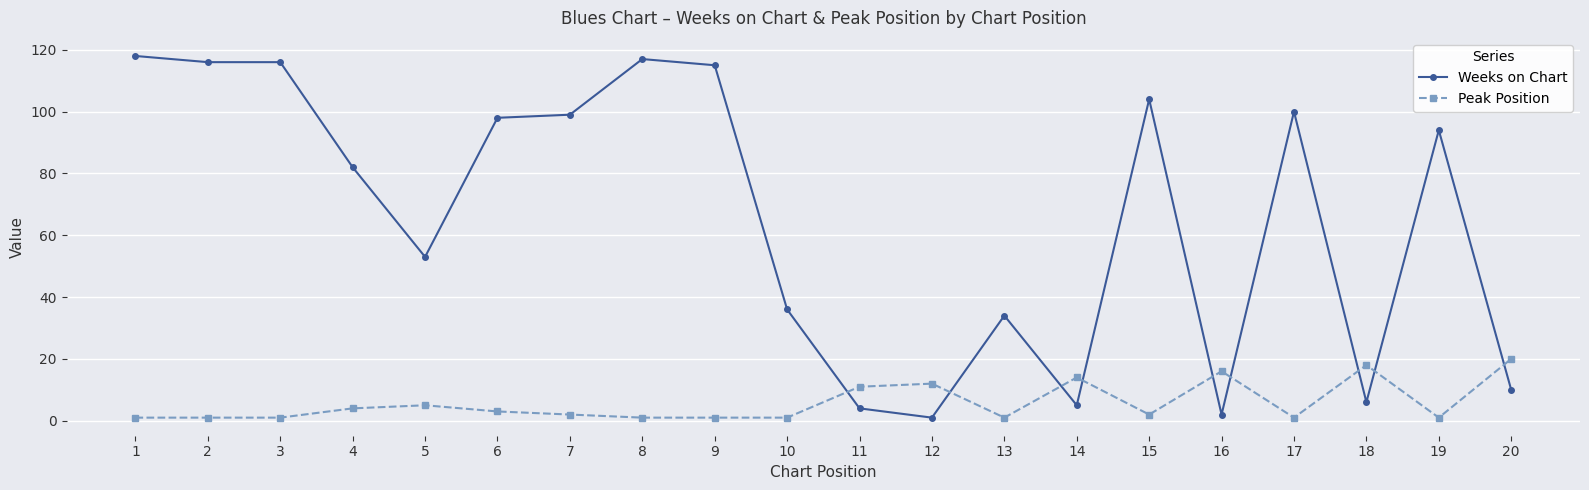

After their last crossing, which series has the higher values: Peak Position or Weeks on Chart?

Peak Position